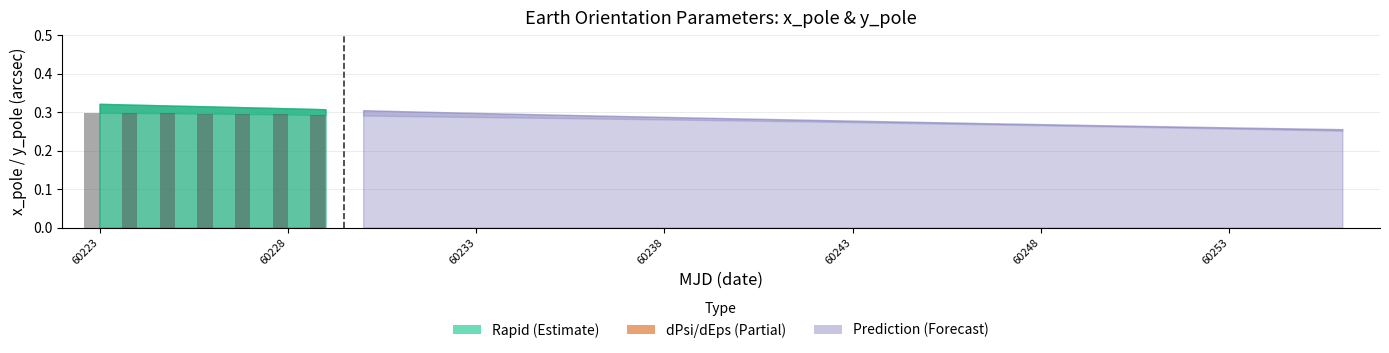

Count the values in the range 0 to 1.

7